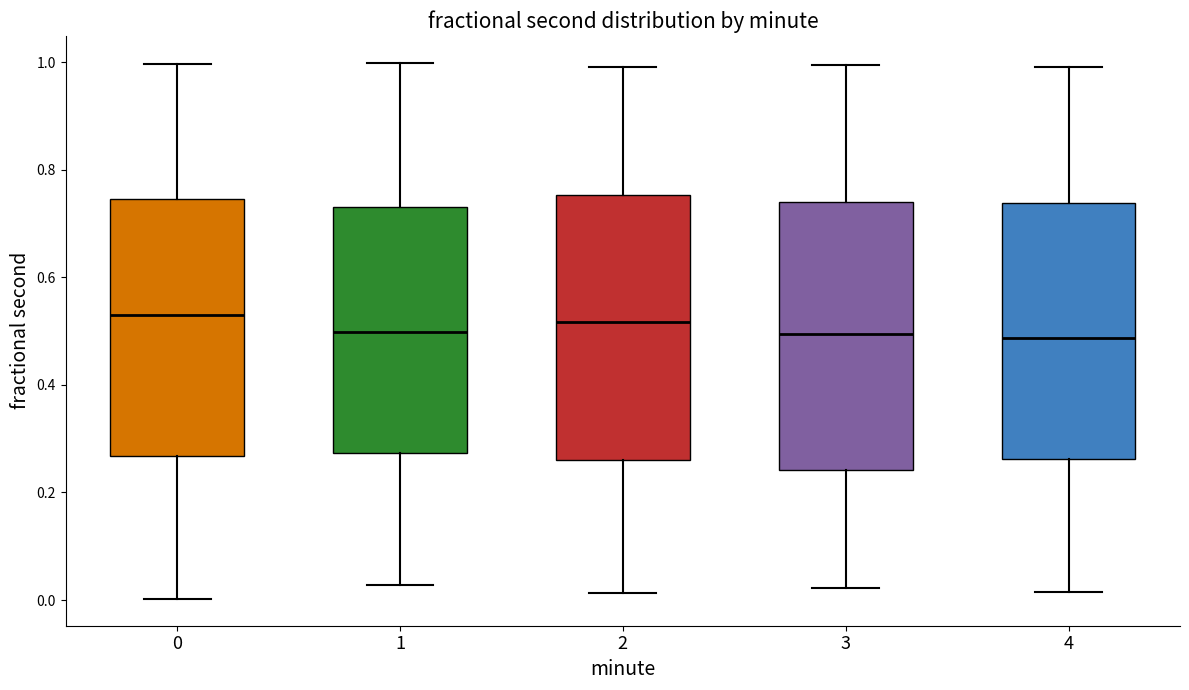

Reading left to right, transcribe this box plot: for each box, give where its median line is, the range the box spans, and where its two whiskers end, as read against the y-axis. The values are not printed on the chart, so give them approximately, as read against the axis.

0: median 0.52, box 0.26 to 0.74, whiskers 0.00 to 1.00
1: median 0.50, box 0.28 to 0.74, whiskers 0.02 to 1.00
2: median 0.52, box 0.26 to 0.76, whiskers 0.02 to 1.00
3: median 0.50, box 0.24 to 0.74, whiskers 0.02 to 1.00
4: median 0.48, box 0.26 to 0.74, whiskers 0.02 to 1.00